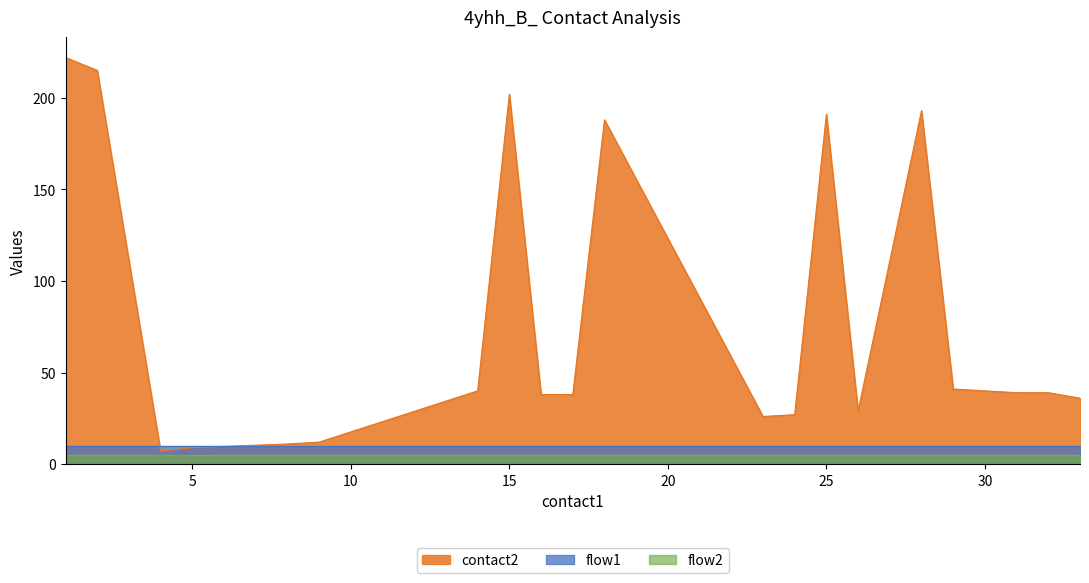

What is the value of the contact2 point at the 3rd from the left?

7